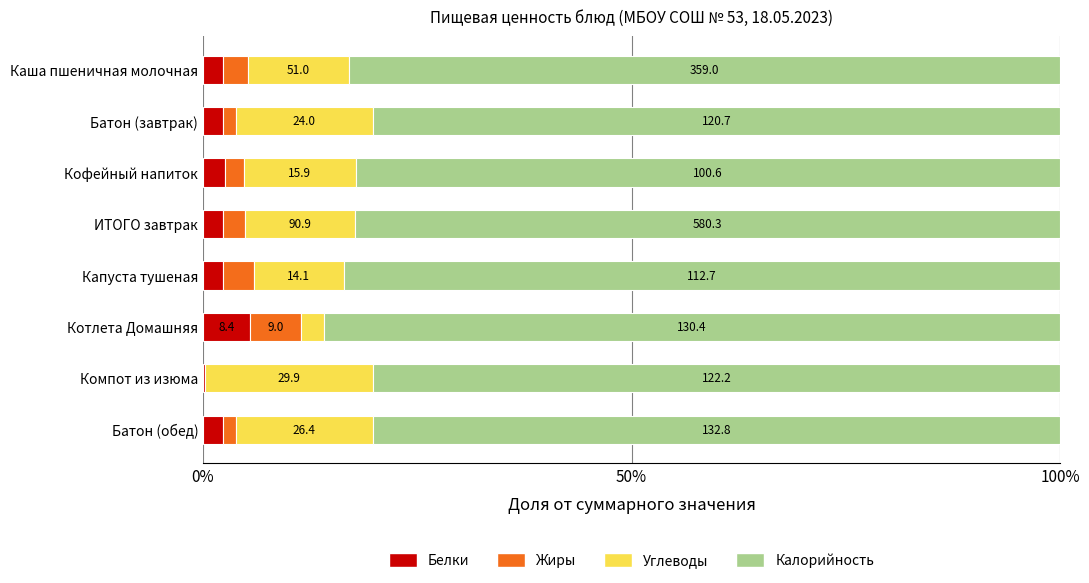

What are all the series names shown in the legend?

Белки, Жиры, Углеводы, Калорийность